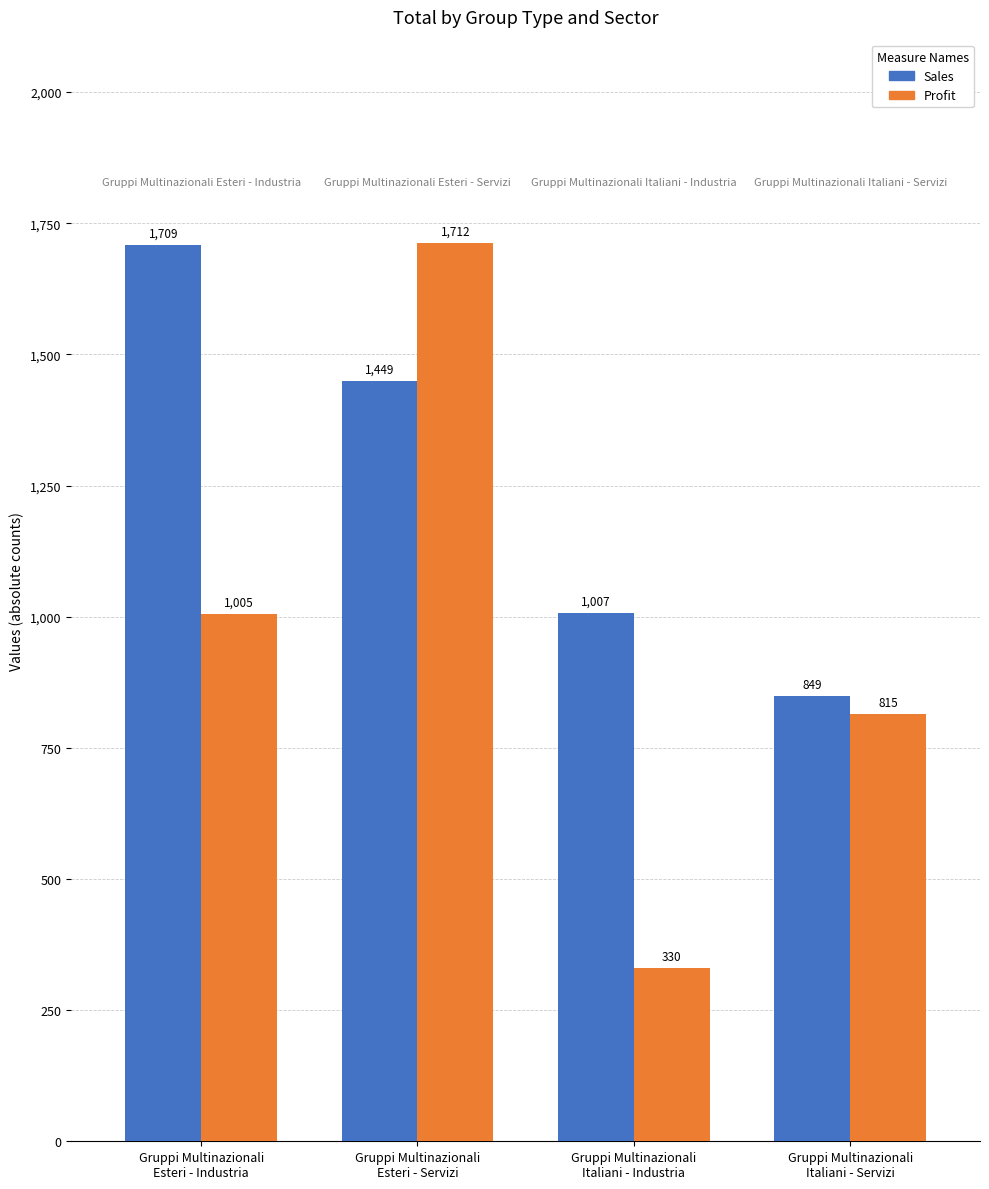

How many Sales values are between 1007 and 1709?

3